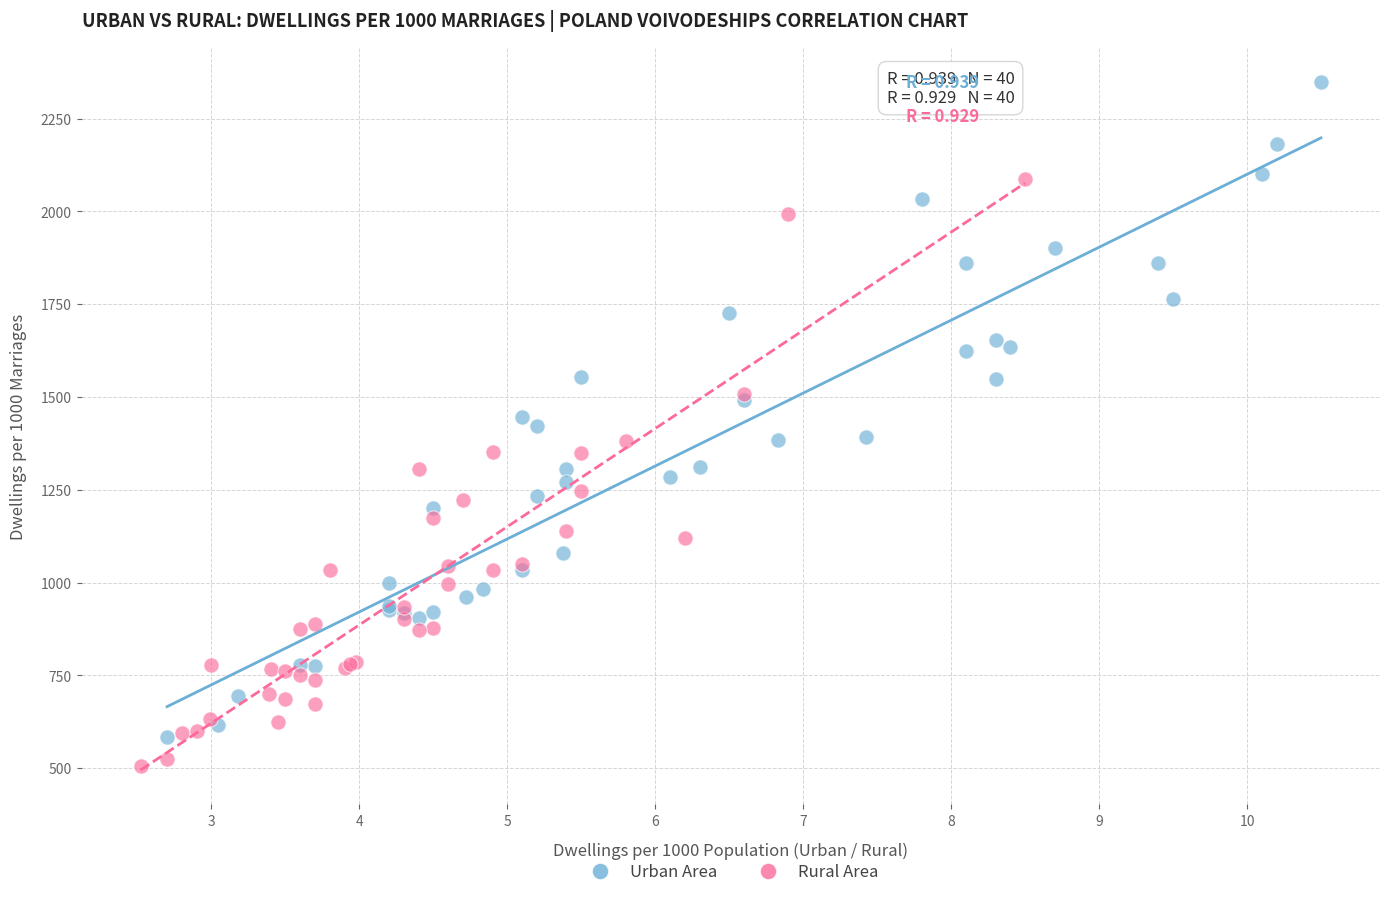

Which series has the widest spread of Y values?

Urban Area